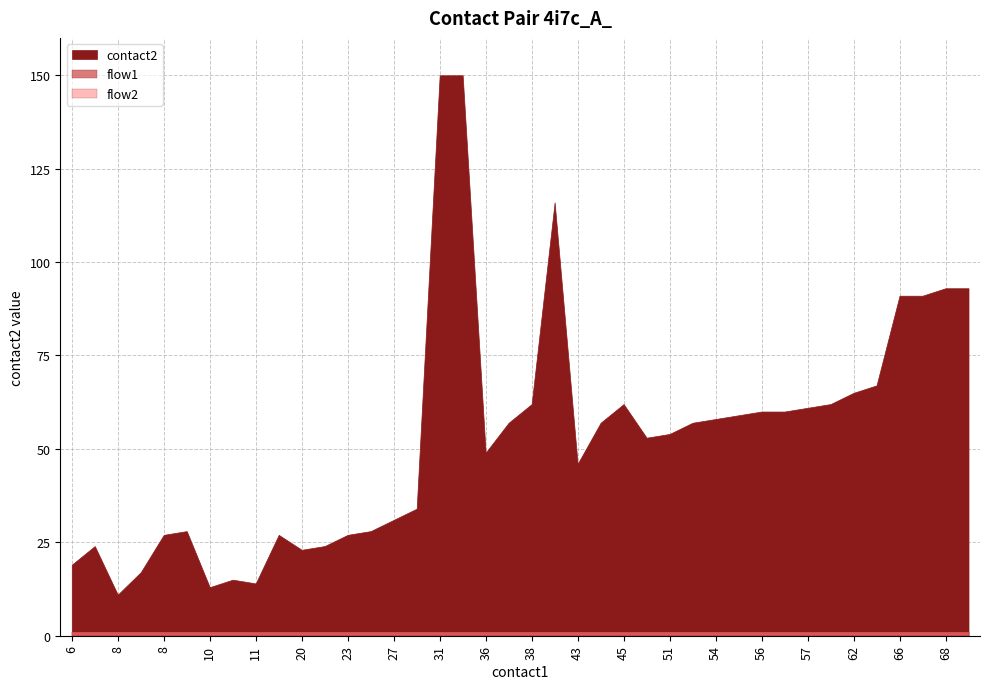

What is the greatest value displayed?

150